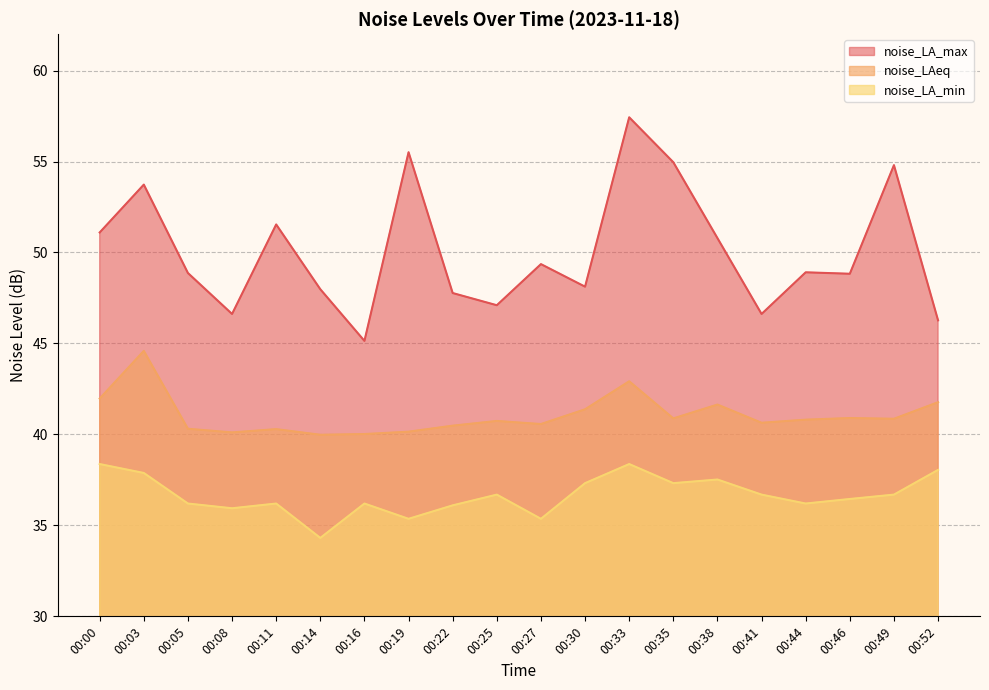

Between 00:22 and 00:38, which series saw the biggest shift?

noise_LA_max